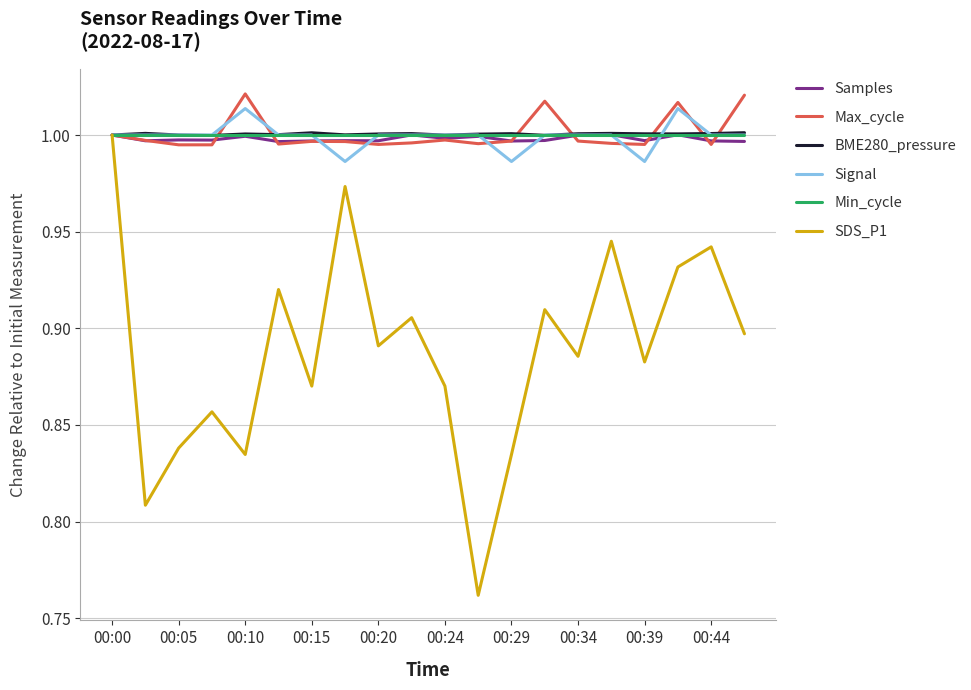

At how many categories does at least one series exceed 0?

20